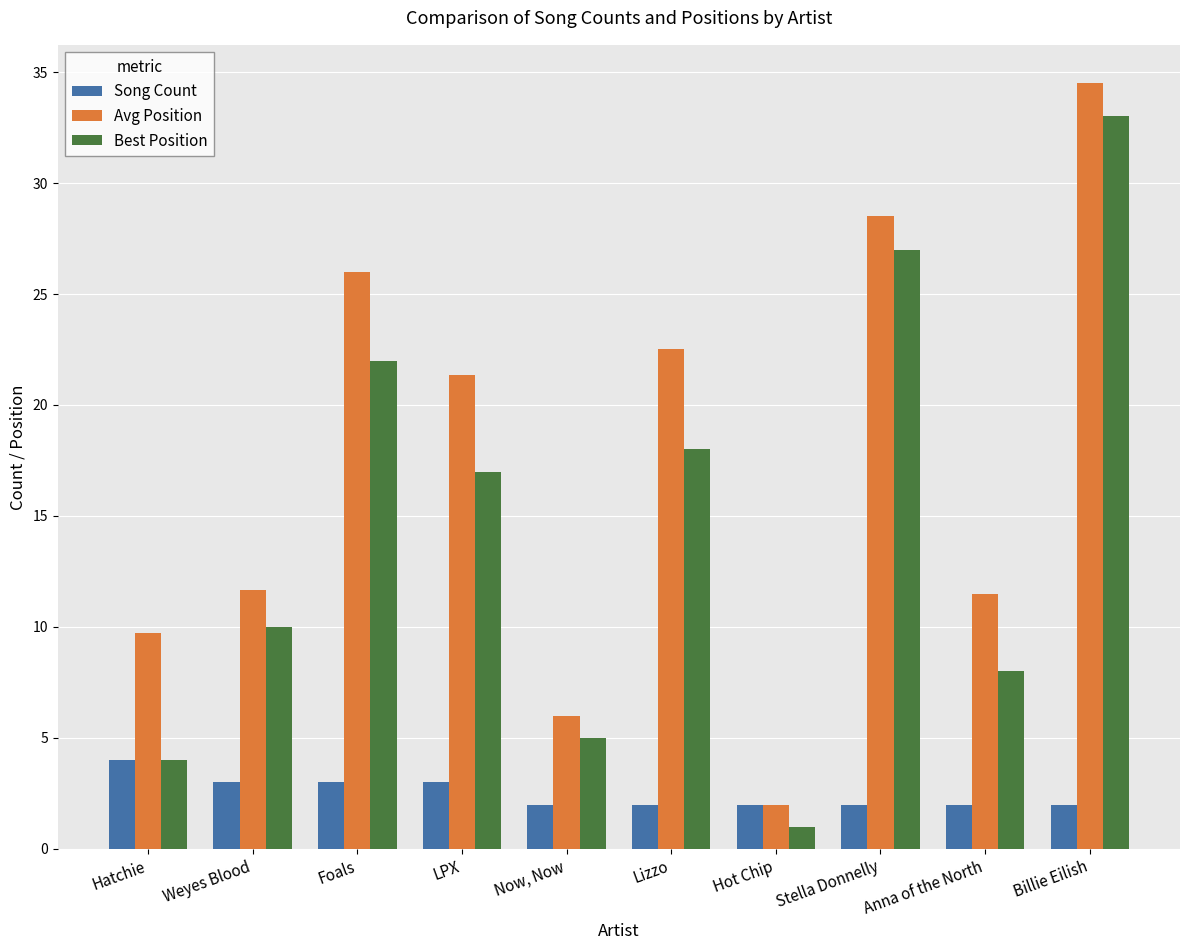

What is the value of the Best Position bar at the 4th from the left?

17.0